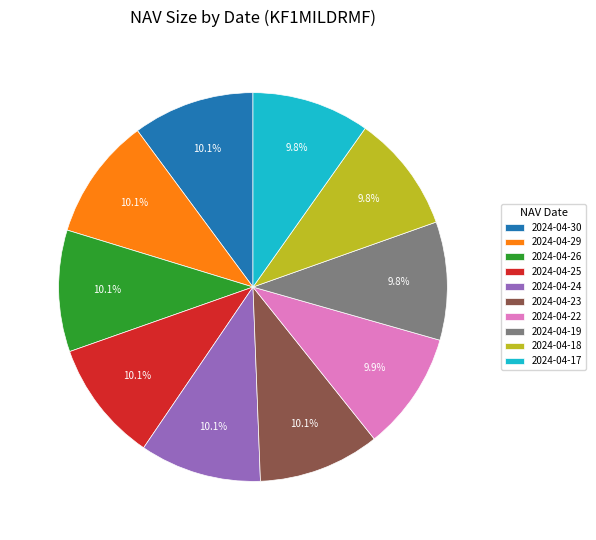

Approximately how many times larger is the value at 2024-04-25 compared to 2024-04-24?

1.0